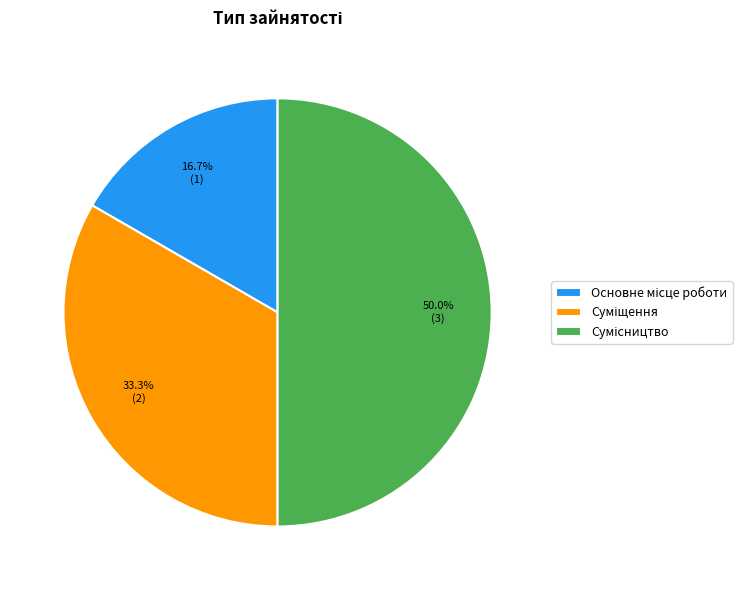

Does Сумісництво represent more than half of the total?

No